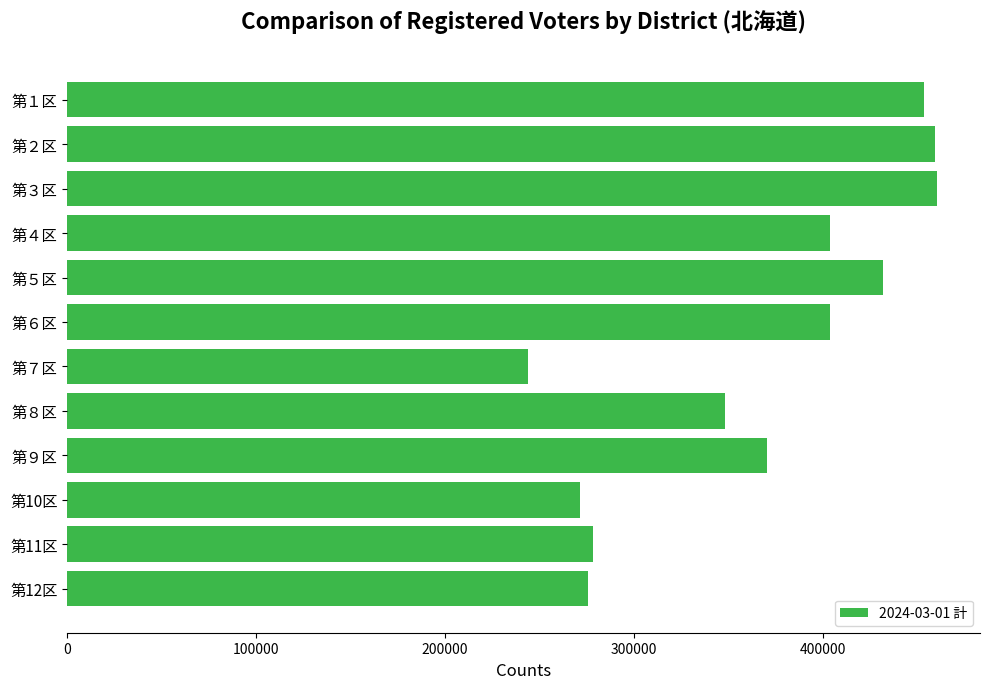

How many categories are shown in the chart?

12